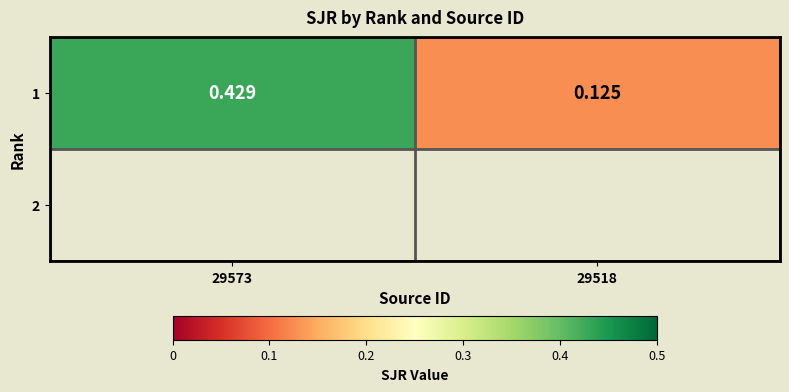

Reading left to right, what are all the values shown in this chart?

29573=0.4	29518=0.1